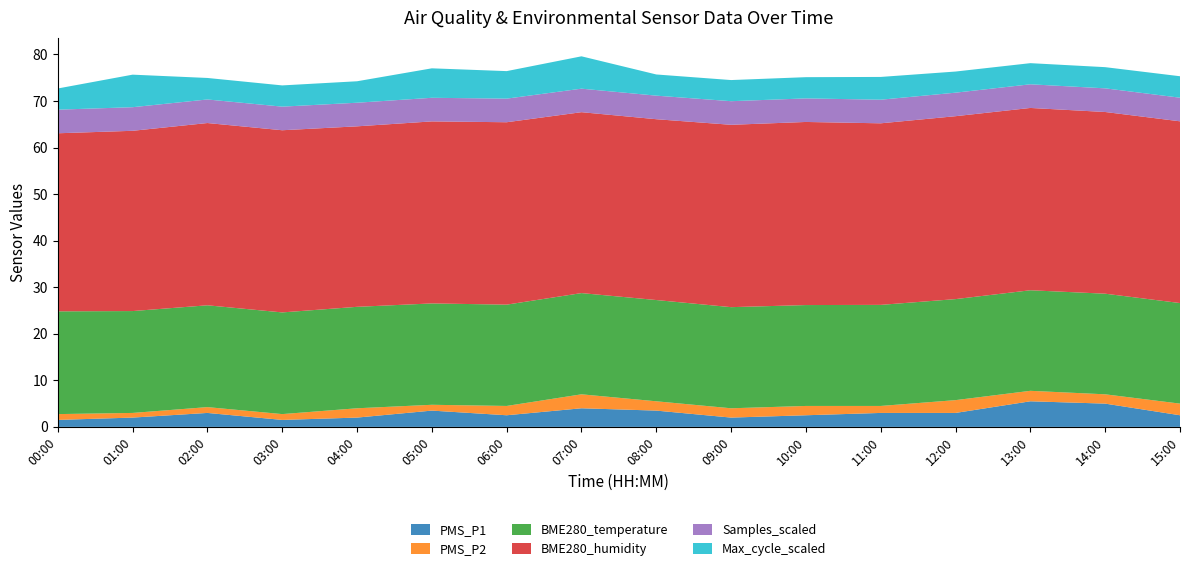

Reading left to right, transcribe all the data shown in this chart.

PMS_P1: 00:00=1.5	01:00=2.0	02:00=3.0	03:00=1.5	04:00=2.0	05:00=3.5	06:00=2.5	07:00=4.0	08:00=3.5	09:00=2.0	10:00=2.5	11:00=3.0	12:00=3.0	13:00=5.5	14:00=5.0	15:00=2.5
PMS_P2: 00:00=1.2	01:00=1.0	02:00=1.2	03:00=1.2	04:00=2.0	05:00=1.2	06:00=2.0	07:00=3.0	08:00=2.0	09:00=2.0	10:00=2.0	11:00=1.5	12:00=2.8	13:00=2.2	14:00=2.0	15:00=2.5
BME280_temperature: 00:00=22.1	01:00=21.9	02:00=21.9	03:00=21.8	04:00=21.8	05:00=21.8	06:00=21.8	07:00=21.7	08:00=21.8	09:00=21.7	10:00=21.7	11:00=21.7	12:00=21.7	13:00=21.6	14:00=21.6	15:00=21.6
BME280_humidity: 00:00=38.2	01:00=38.7	02:00=39.1	03:00=39.1	04:00=38.8	05:00=39.1	06:00=39.2	07:00=38.9	08:00=38.8	09:00=39.2	10:00=39.3	11:00=39.0	12:00=39.3	13:00=39.2	14:00=39.0	15:00=39.0
Samples_scaled: 00:00=5.1	01:00=5.1	02:00=5.1	03:00=5.1	04:00=5.1	05:00=5.1	06:00=5.1	07:00=5.0	08:00=5.1	09:00=5.1	10:00=5.1	11:00=5.1	12:00=5.0	13:00=5.1	14:00=5.1	15:00=5.1
Max_cycle_scaled: 00:00=4.5	01:00=7.0	02:00=4.6	03:00=4.6	04:00=4.6	05:00=6.3	06:00=5.9	07:00=7.0	08:00=4.5	09:00=4.5	10:00=4.6	11:00=4.9	12:00=4.5	13:00=4.5	14:00=4.5	15:00=4.6